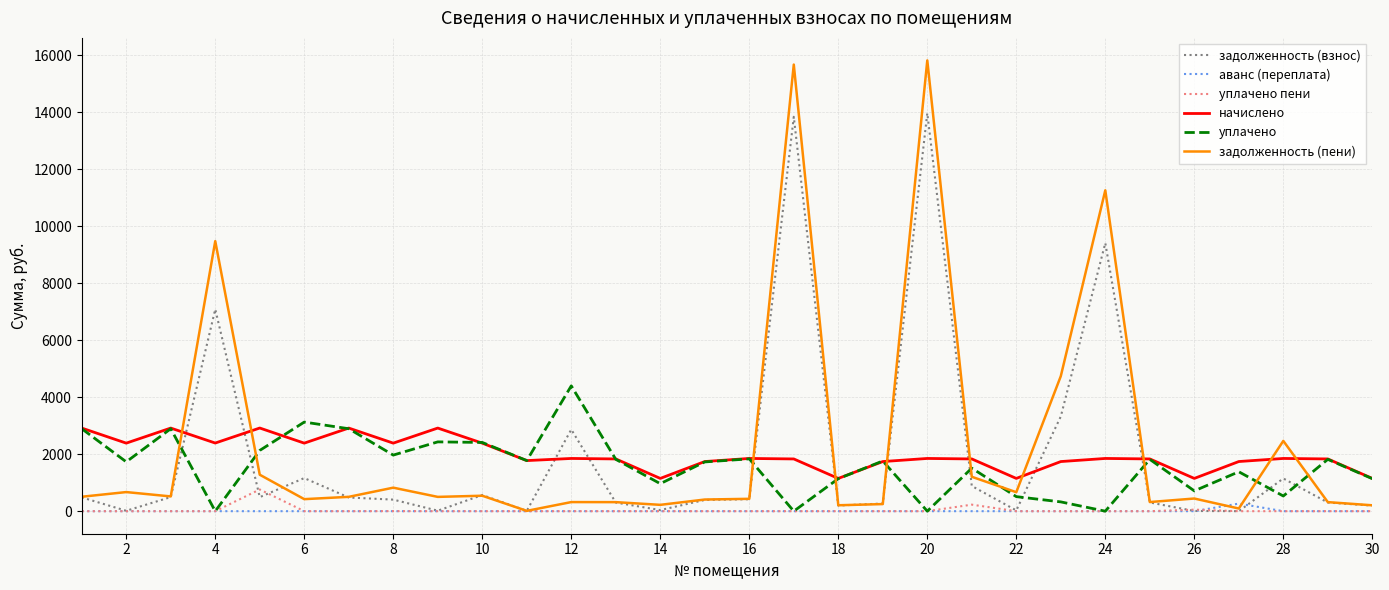

What is the greatest value displayed?

15820.6